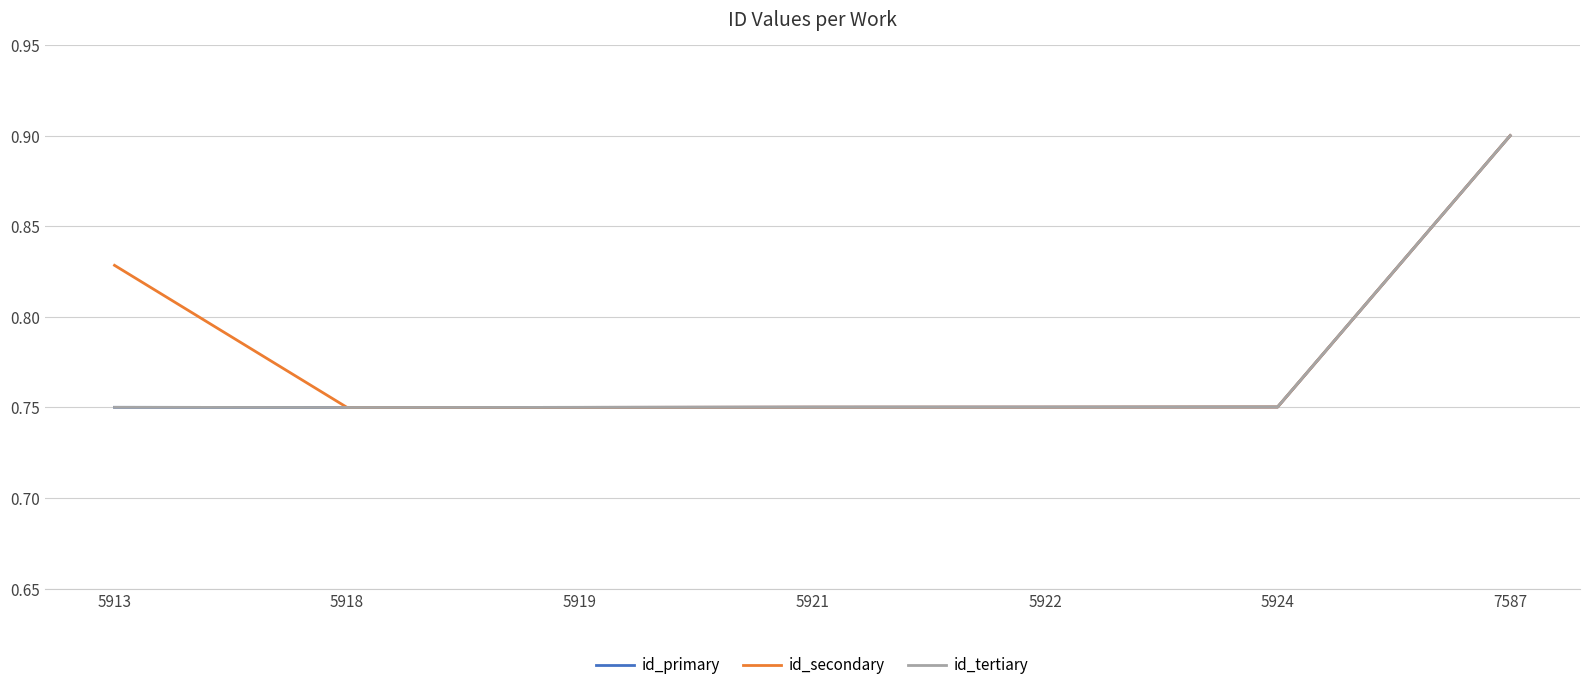

Which label corresponds to the largest value in the chart?

7587